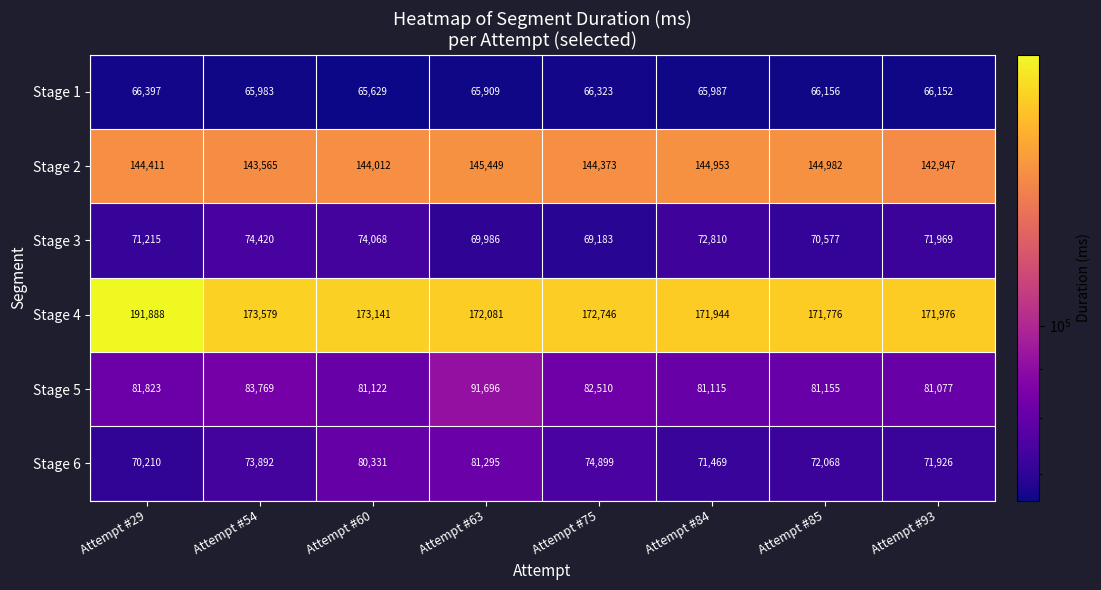

True or false: Stage 1 has a value of 32178 at Attempt #29.

False